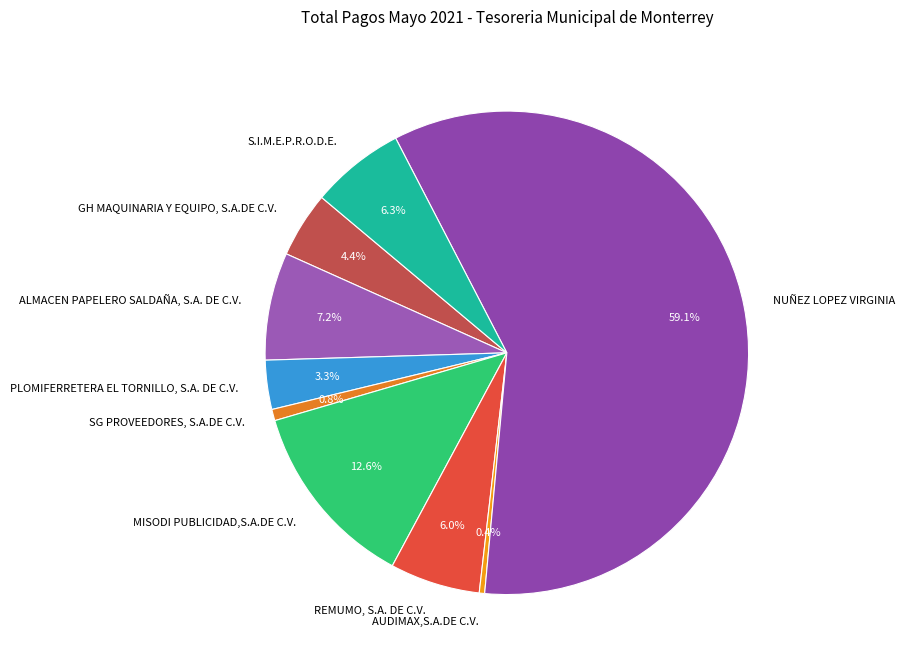

Between AUDIMAX,S.A.DE C.V. and NUÑEZ LOPEZ VIRGINIA, which is larger?

NUÑEZ LOPEZ VIRGINIA